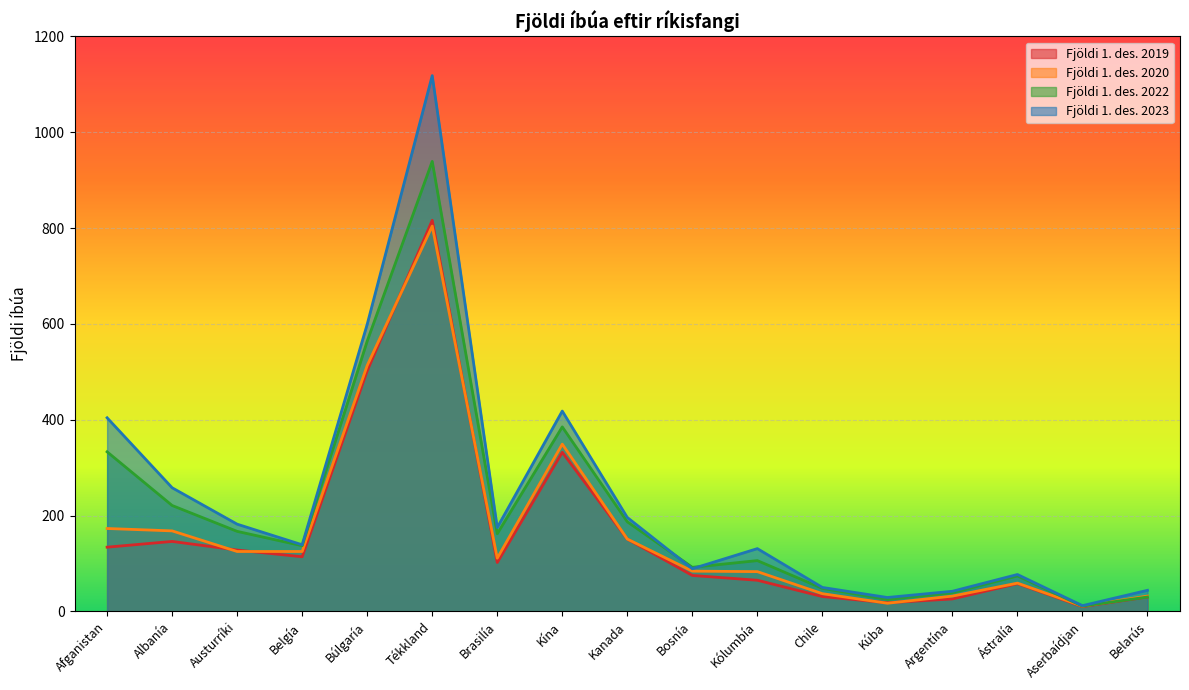

Which label corresponds to the smallest value in the chart?

Aserbaídjan